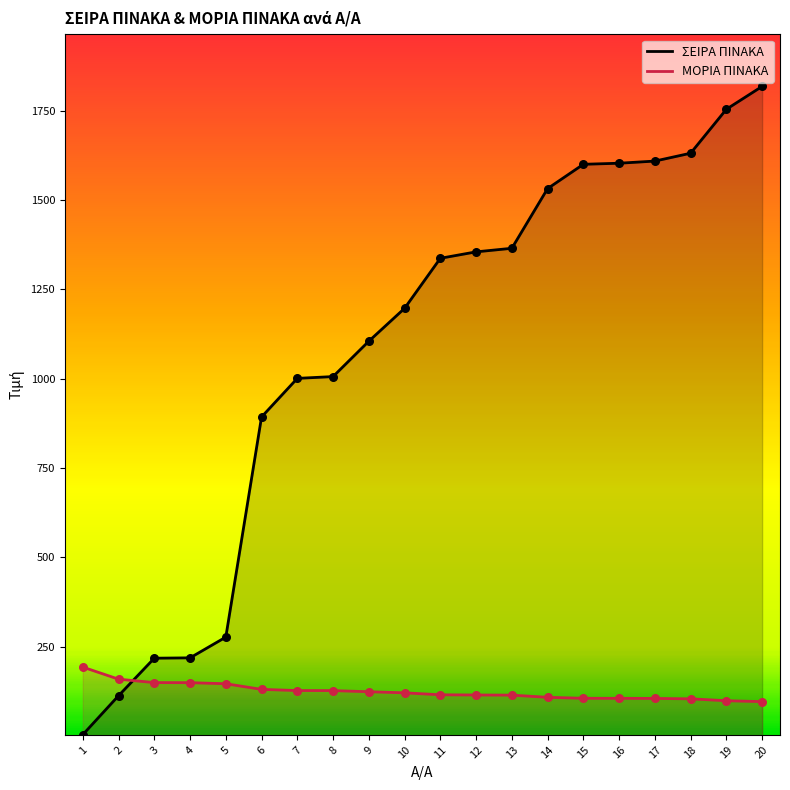

Which series contains the highest Y value?

ΣΕΙΡΑ ΠΙΝΑΚΑ